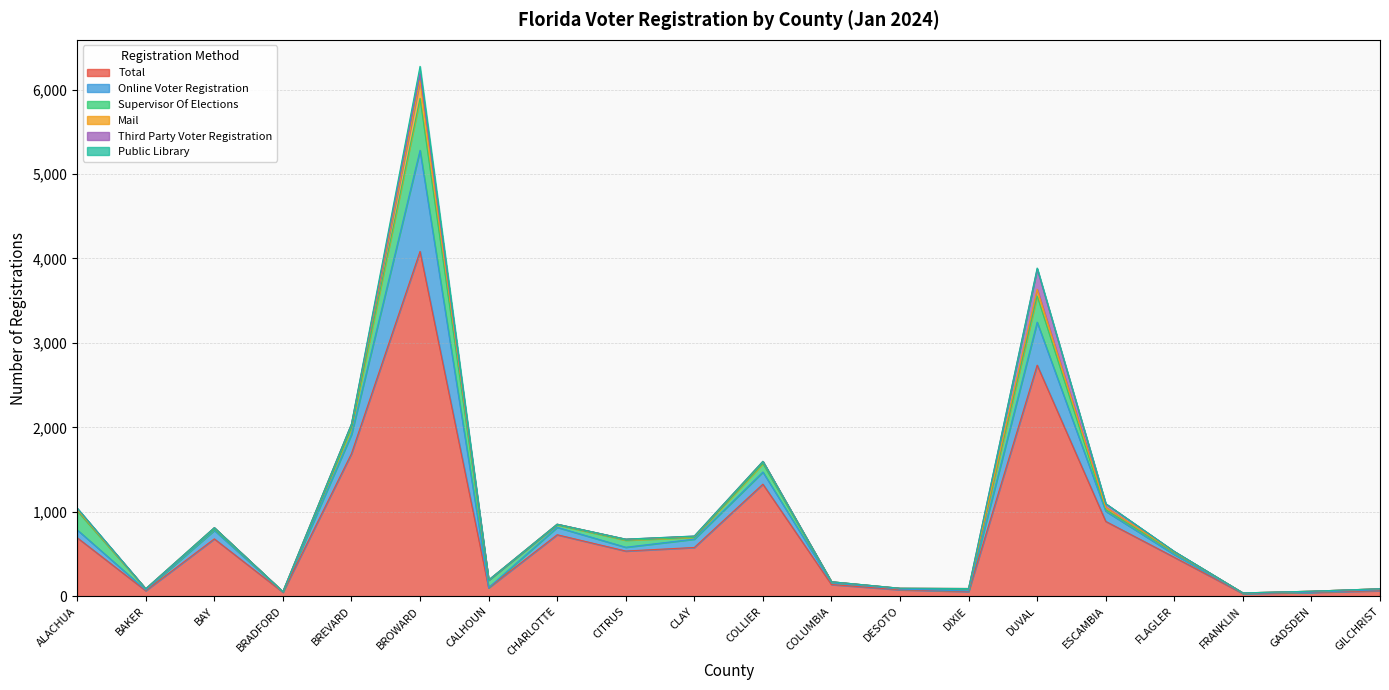

True or false: Third Party Voter Registration has a value of 1 at BREVARD.

False